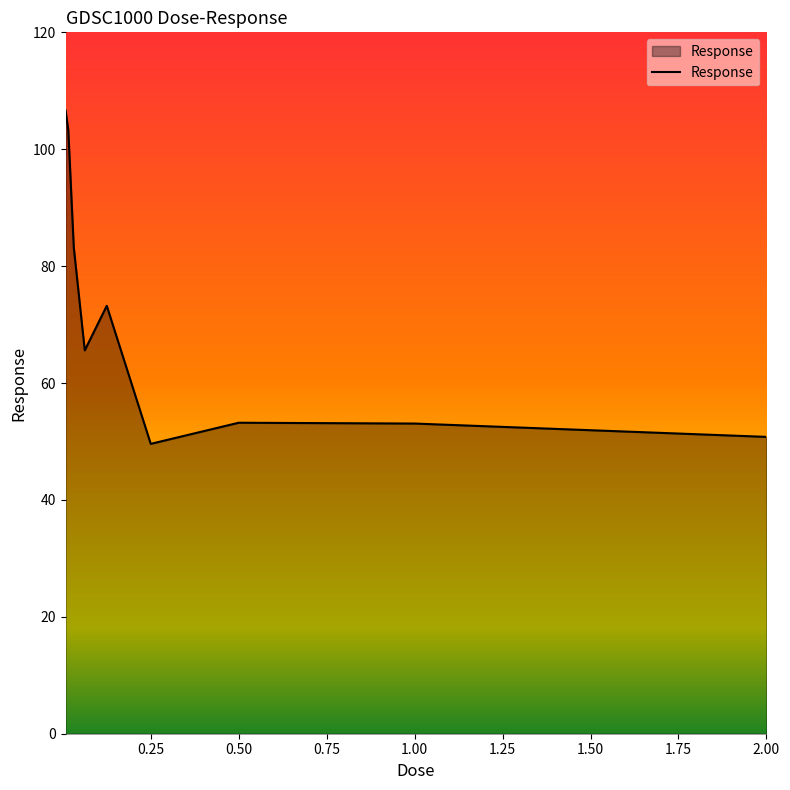

What is the smallest value displayed?

49.6